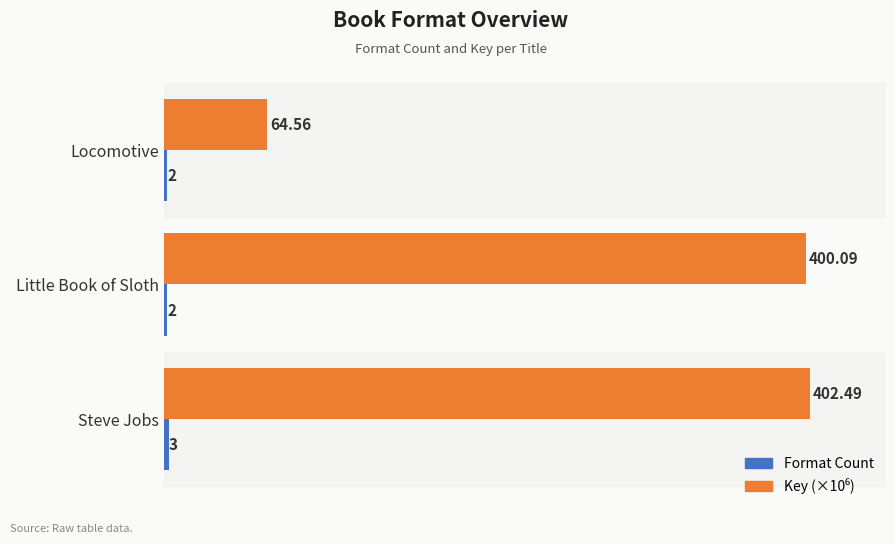

Which label corresponds to the largest value in the chart?

Steve Jobs